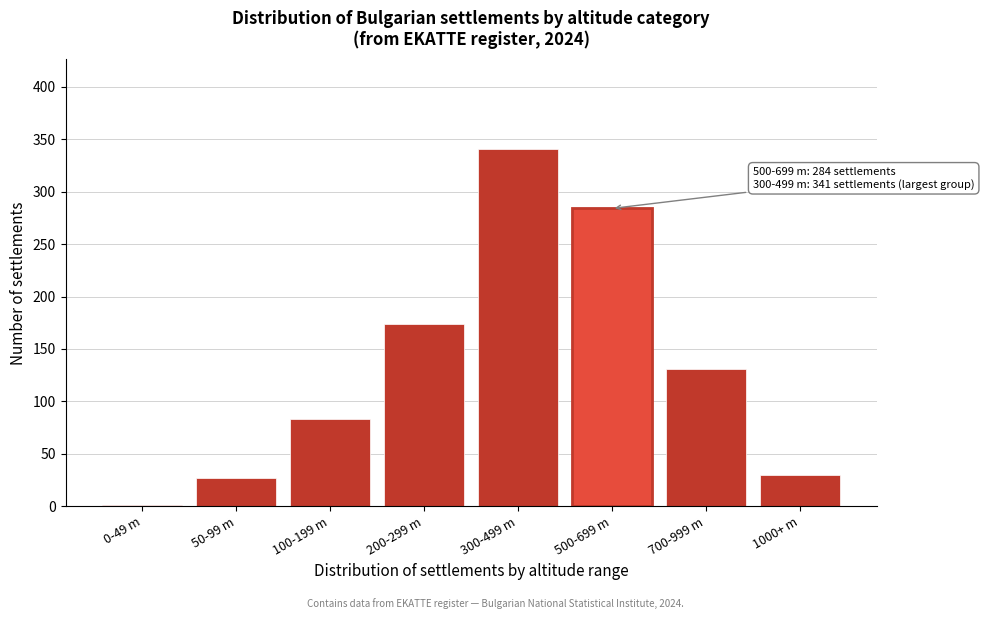

Reading left to right, extract all data points from this chart.

0-49 m=1	50-99 m=27	100-199 m=83	200-299 m=174	300-499 m=341	500-699 m=284	700-999 m=131	1000+ m=30